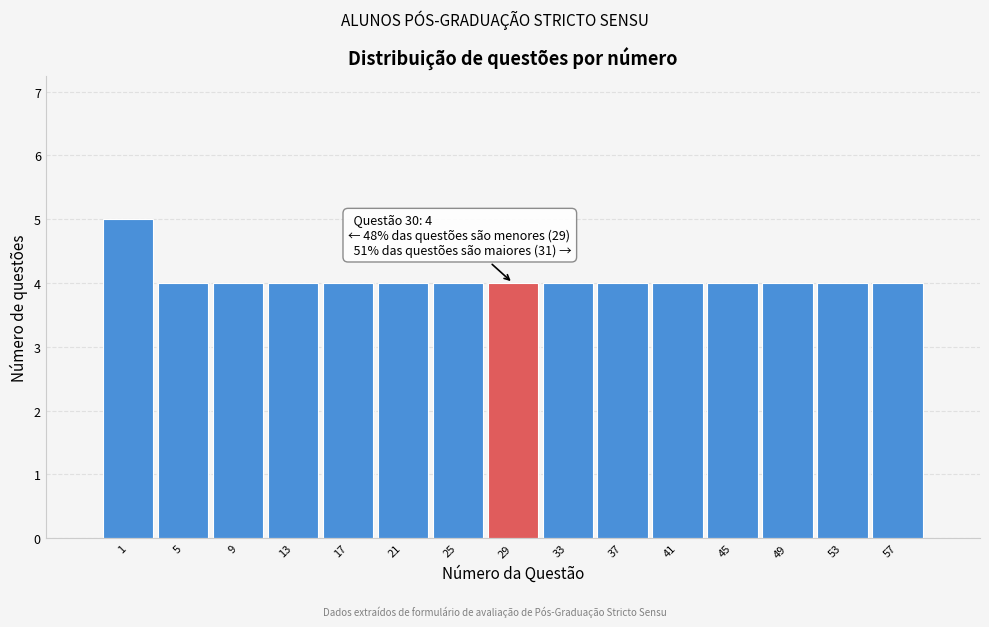

Reading right to left, list all the values displayed in this chart.

4	4	4	4	4	4	4	4	4	4	4	4	4	4	5